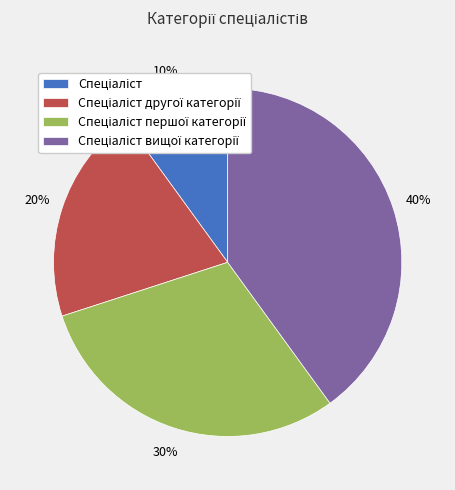

Is there a majority slice in this chart?

No